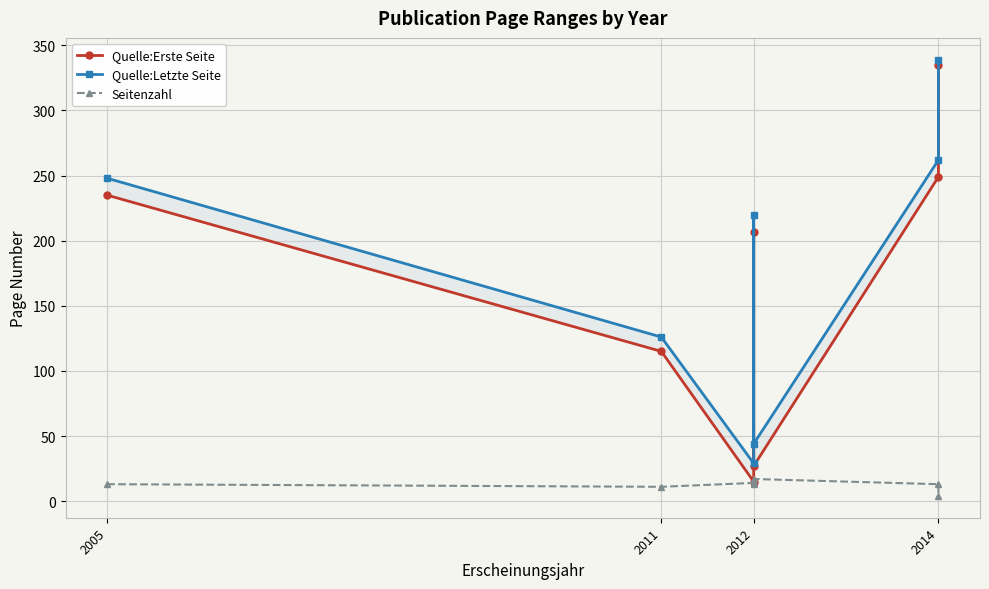

Which series changed the most between 2012 and 2014?

Quelle:Erste Seite